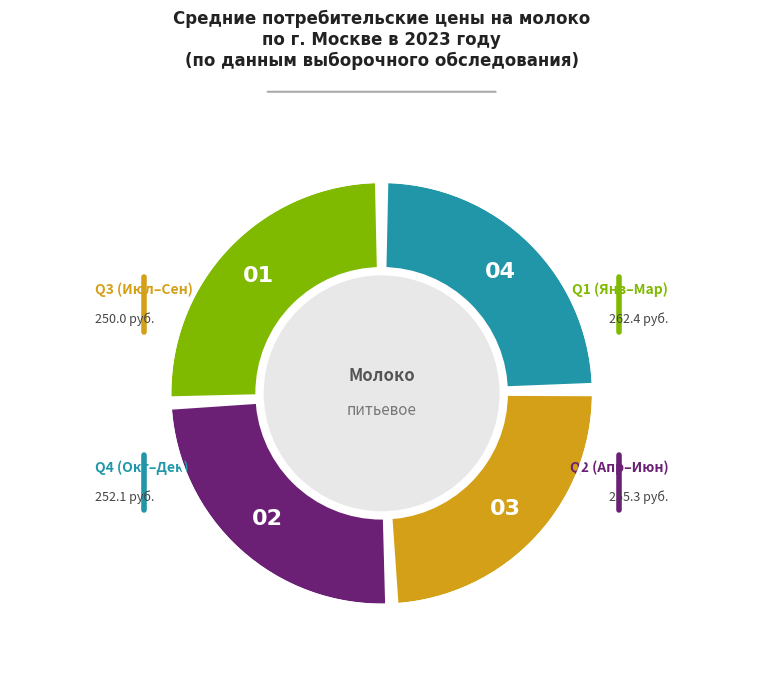

Between Март and Октябрь, which is larger?

Март